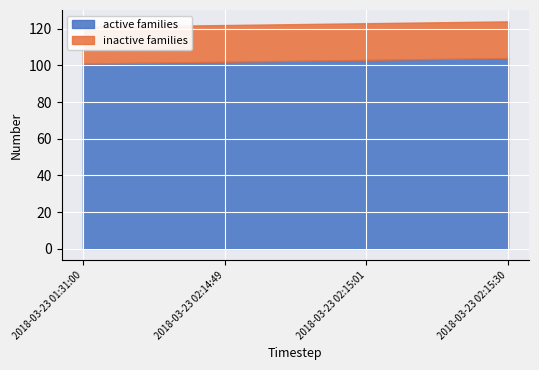

Rank the series at 2018-03-23 02:15:30 from highest to lowest value.

active families, inactive families